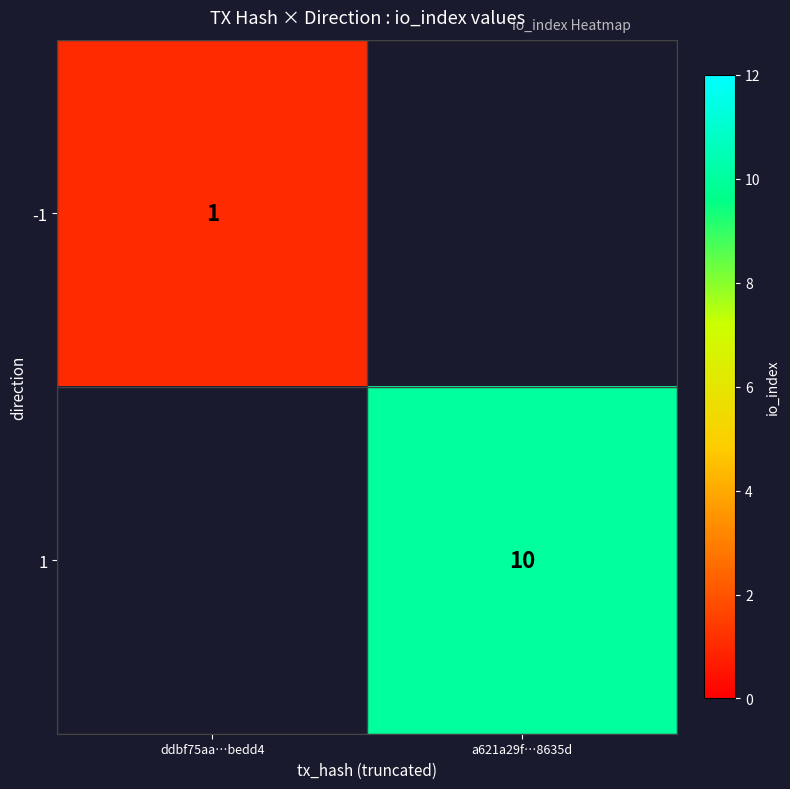

The -1 series shows 1 at ddbf75aa…bedd4. True or false?

True